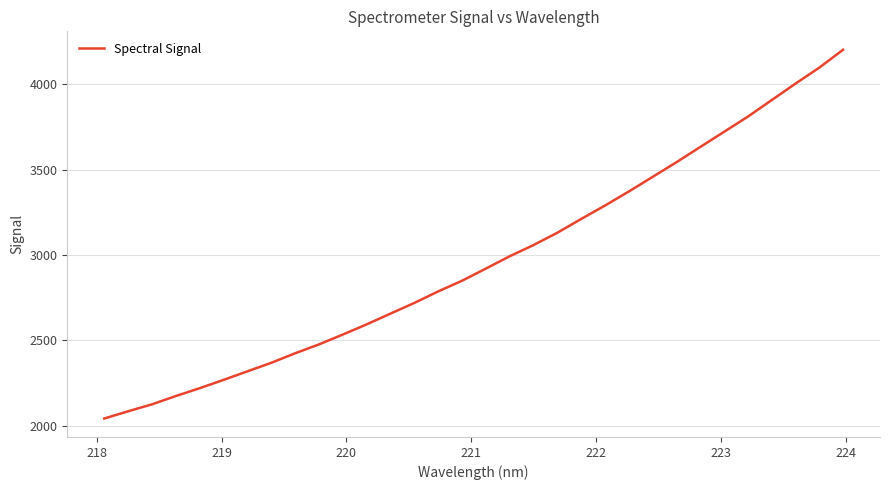

What is the difference between the maximum and minimum values?

2160.5